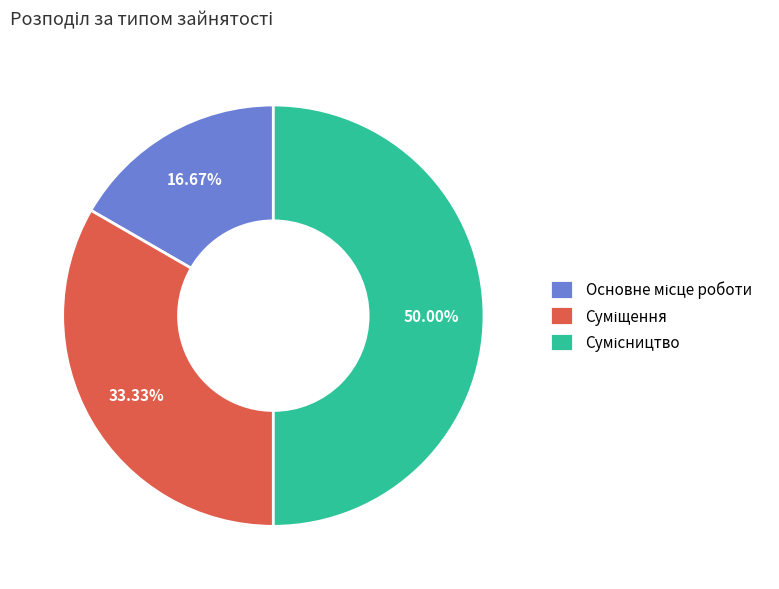

How many segments does this pie chart have?

3